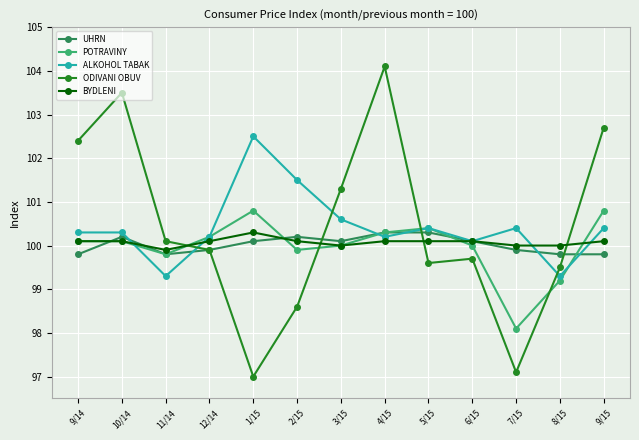

How many intersections are there between ODIVANI OBUV and BYDLENI?

4